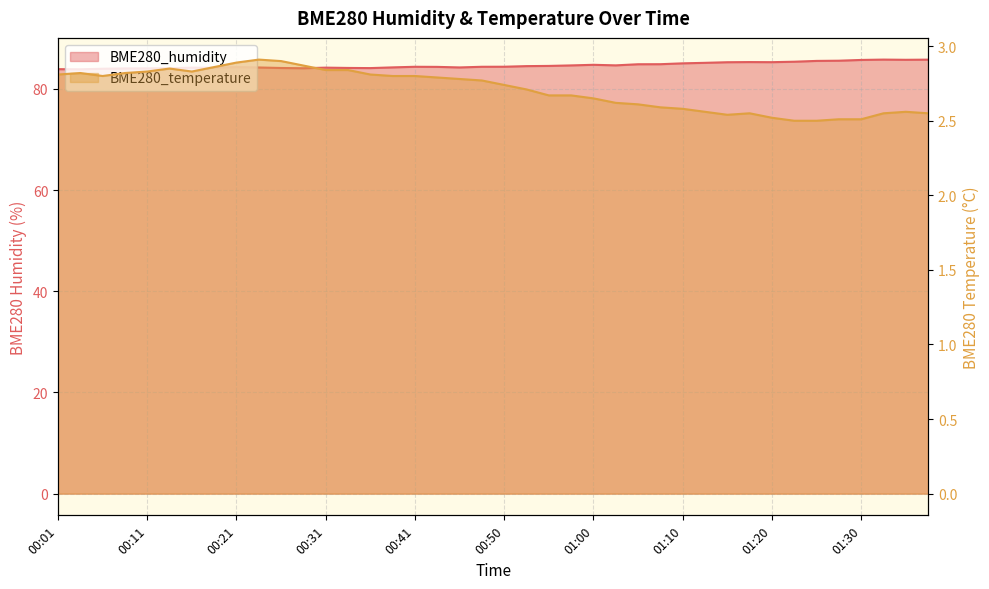

What is the label of the 25th point from the left?

01:00